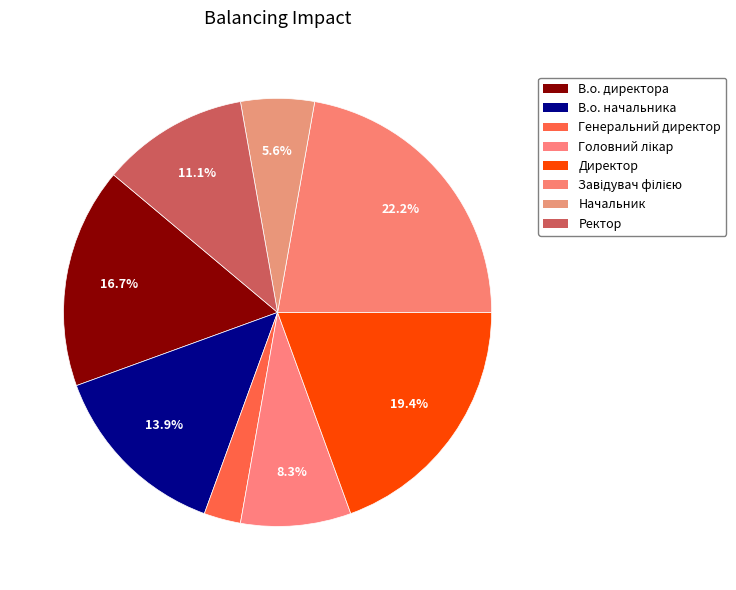

The Ректор slice represents 4% of the pie. True or false?

False